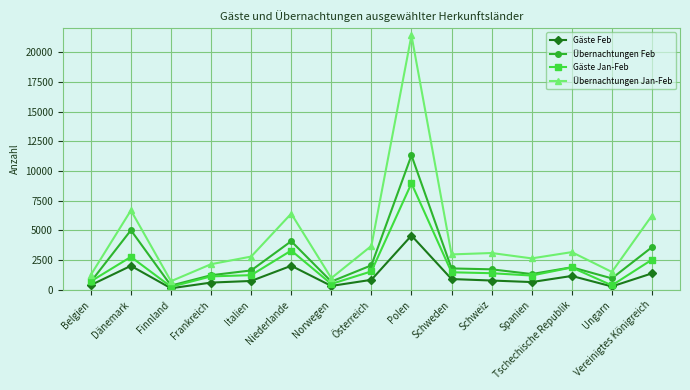

List the series in order of their overall mean, lowest first.

Gäste Feb, Gäste Jan-Feb, Übernachtungen Feb, Übernachtungen Jan-Feb